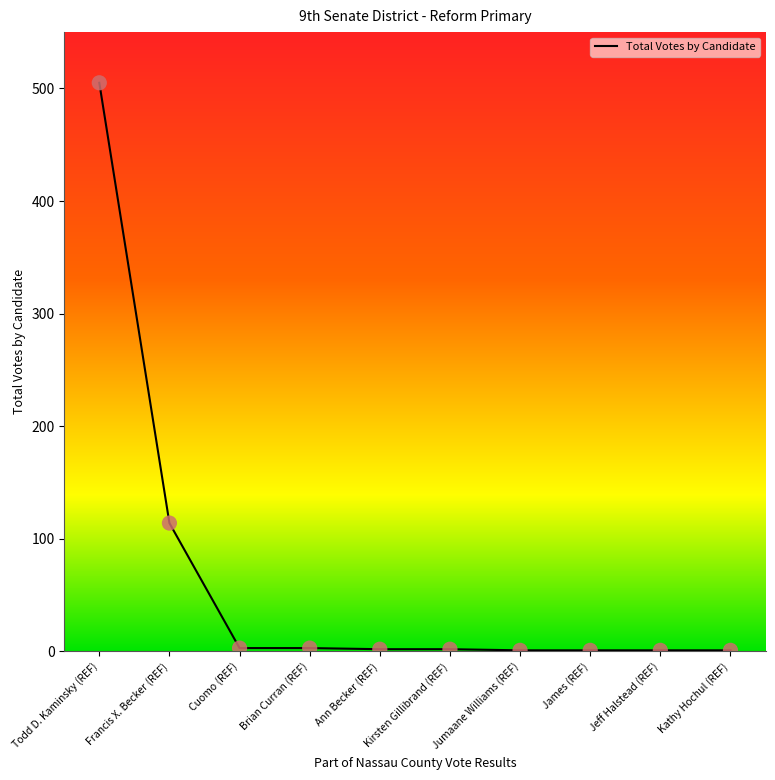

Between Kathy Hochul (REF) and Francis X. Becker (REF), which is larger?

Francis X. Becker (REF)